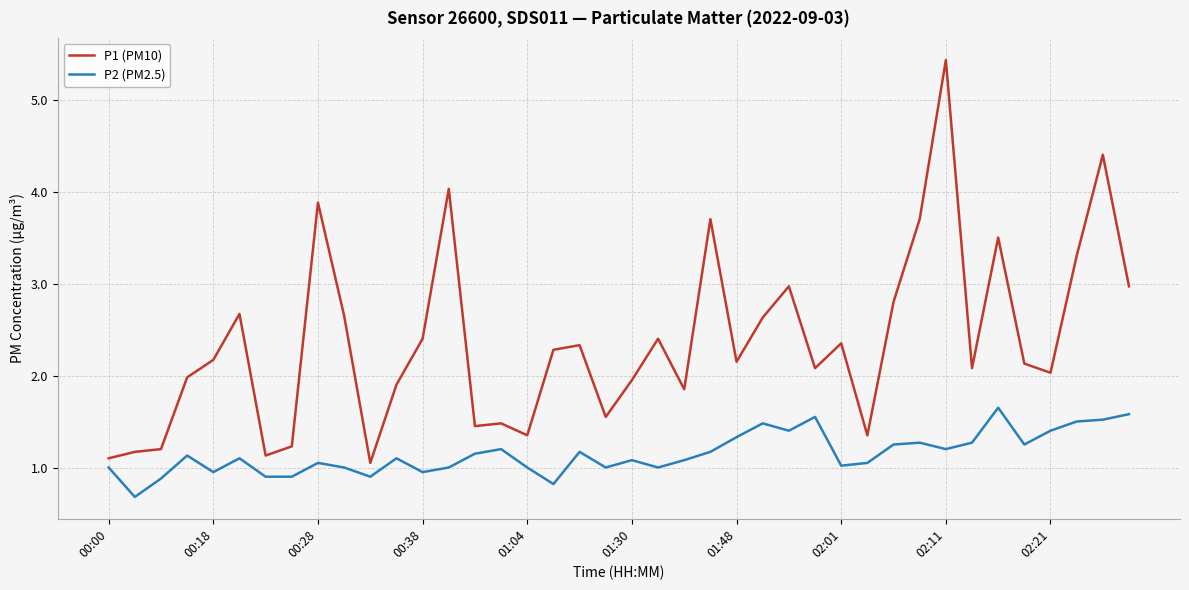

Which series has the widest spread of values?

P1 (PM10)